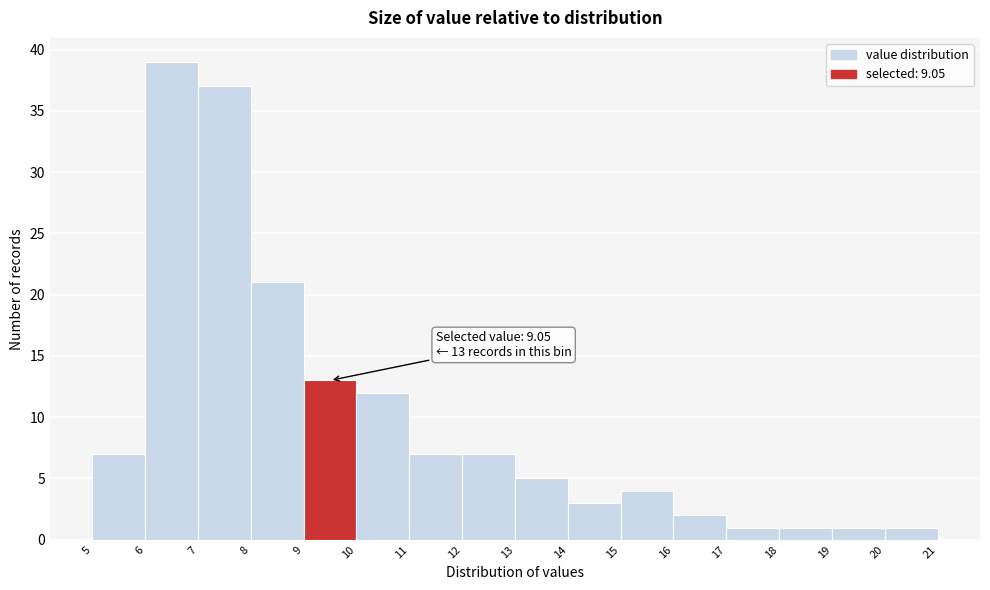

Which range on the x-axis has the tallest bar?

6 to 7